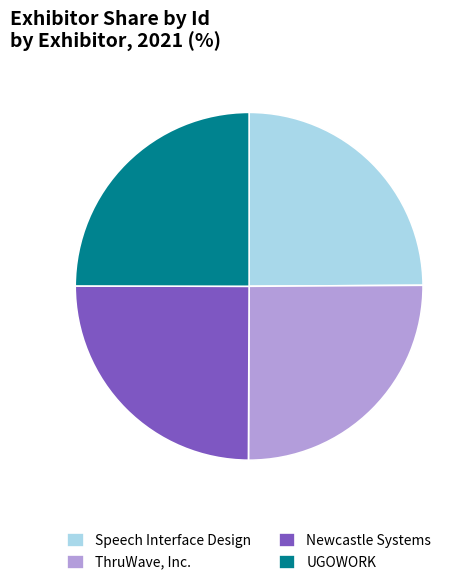

What is the ratio of the value at Newcastle Systems to the value at UGOWORK?

1.0